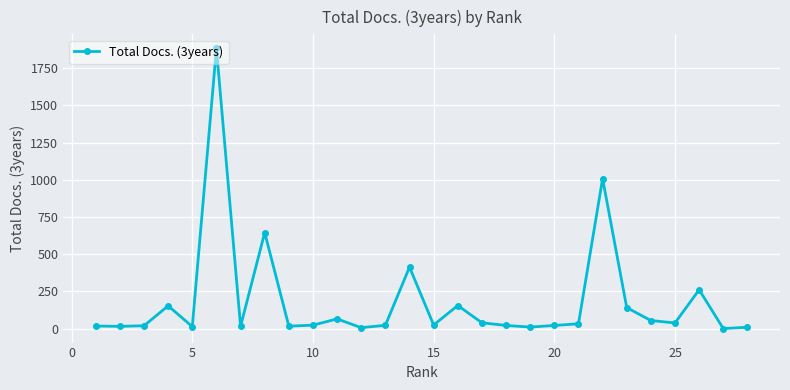

True or false: the data has more than 1 interior local peaks.

True